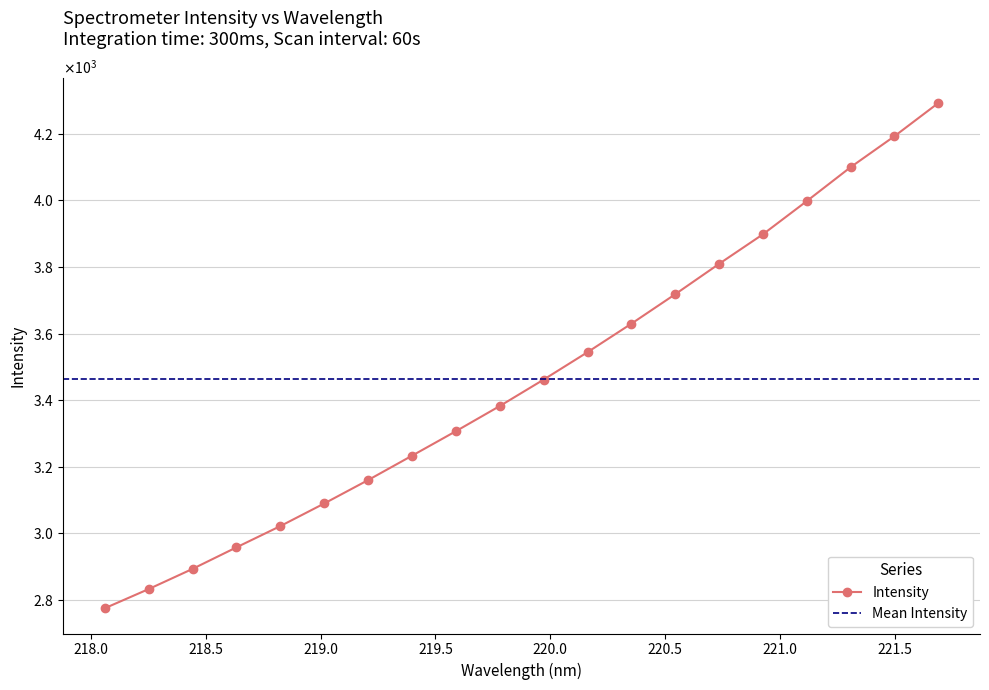

Reading left to right, what are all the values shown in this chart?

2775.5	2833.0	2893.6	2958.3	3022.1	3090.0	3160.2	3233.4	3306.9	3382.5	3461.8	3544.1	3629.6	3718.2	3809.3	3898.1	3997.7	4099.5	4192.5	4292.1